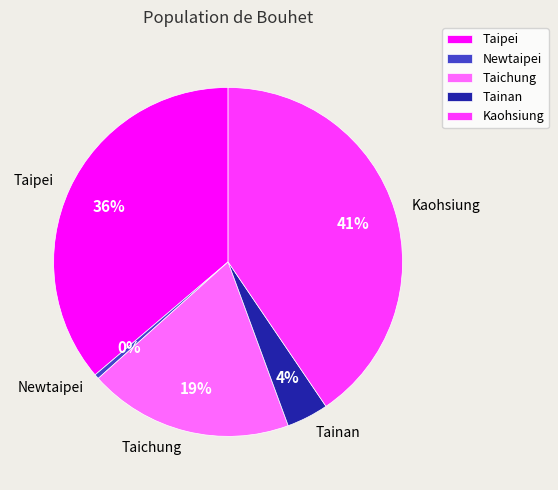

True or false: Kaohsiung accounts for 34% of the total.

False